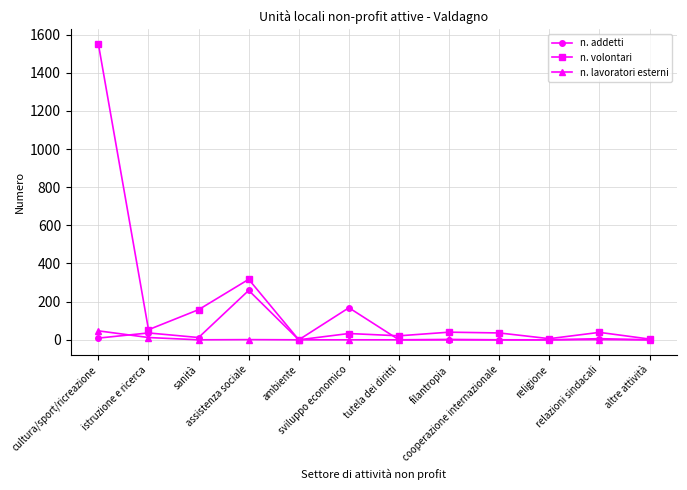

List the series in order of their peak value, highest first.

n. volontari, n. addetti, n. lavoratori esterni